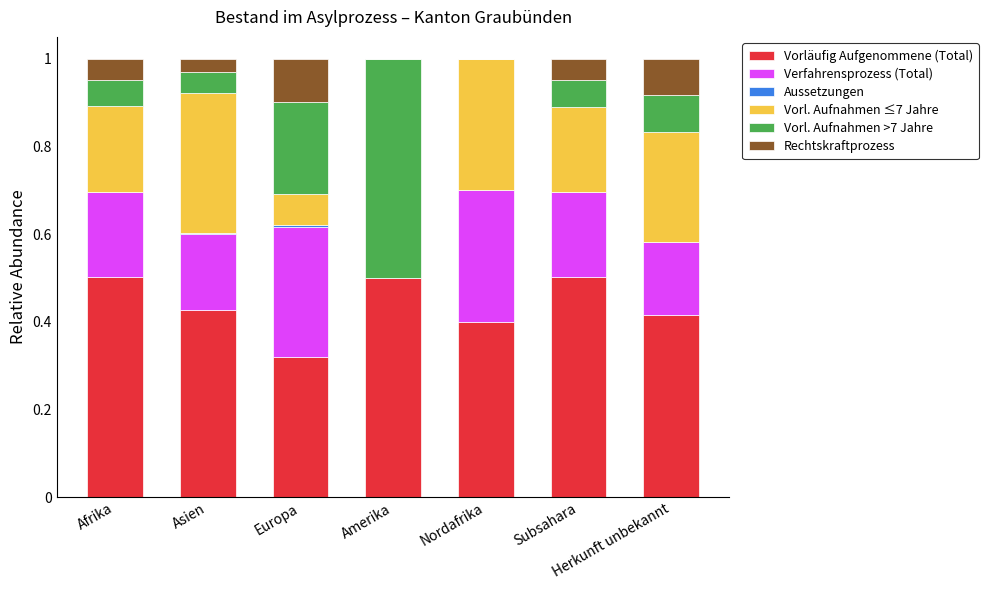

What is the highest value of the Vorläufig Aufgenommene (Total) series?

0.5